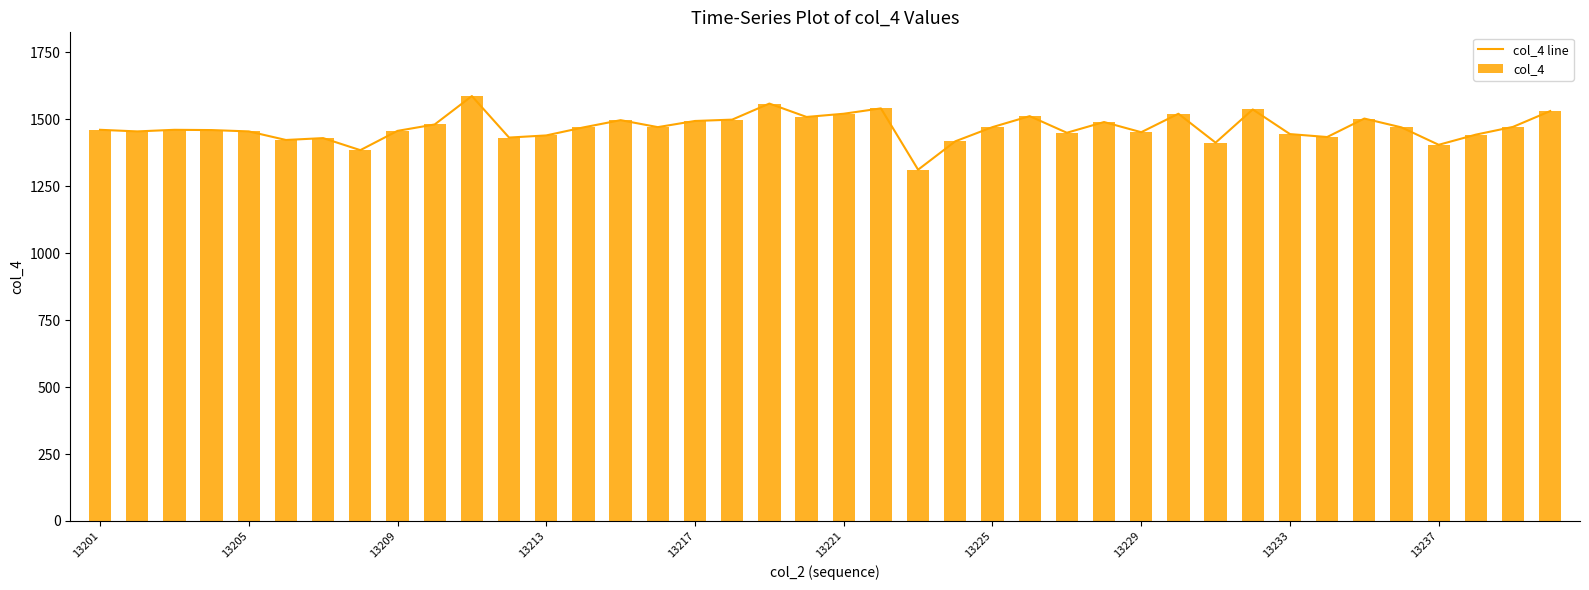

What value does the col_4 series have at 38?

1472